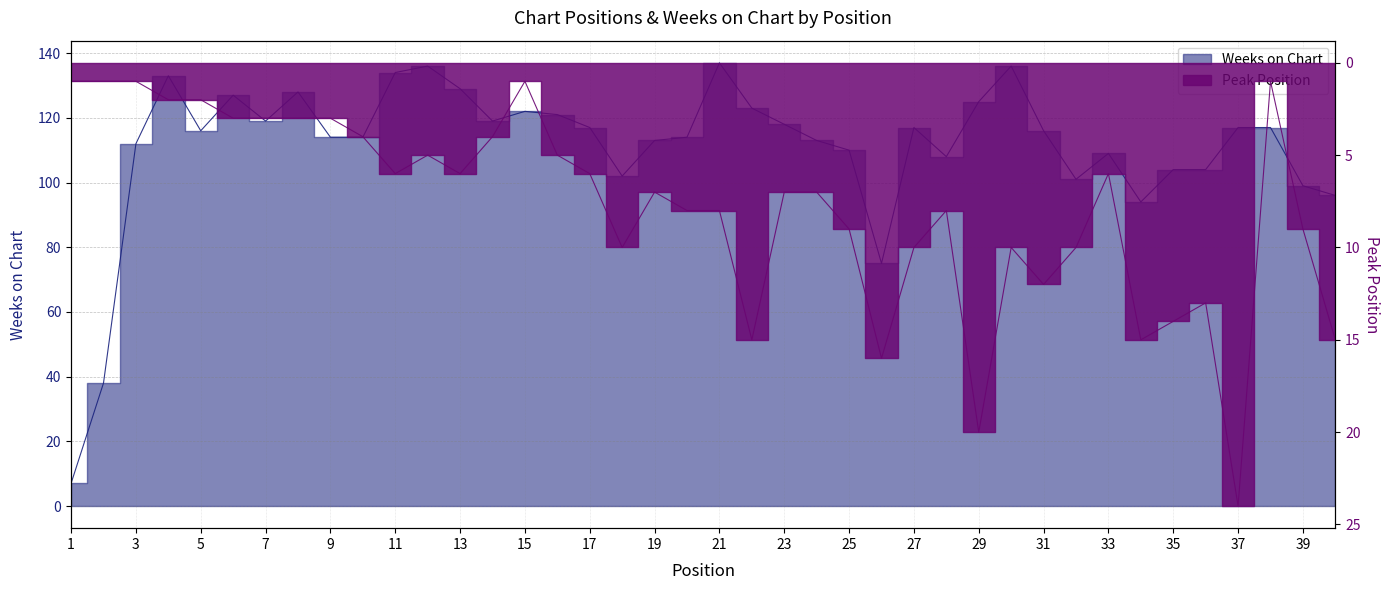

How many lines are shown in the chart?

2